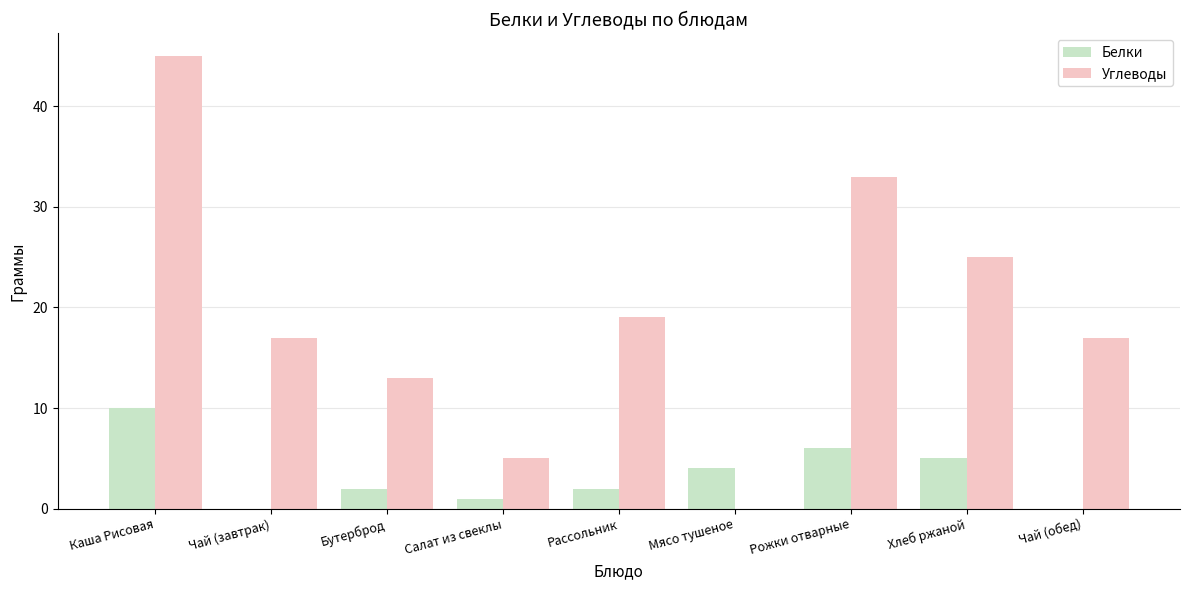

Which category has the highest value across all series?

Каша Рисовая